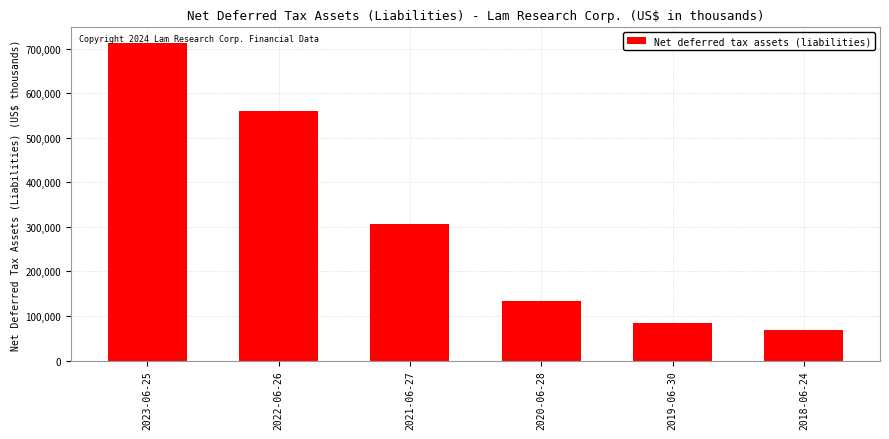

Reading left to right, list all the values displayed in this chart.

712349	560697	307594	133386	83456	68573